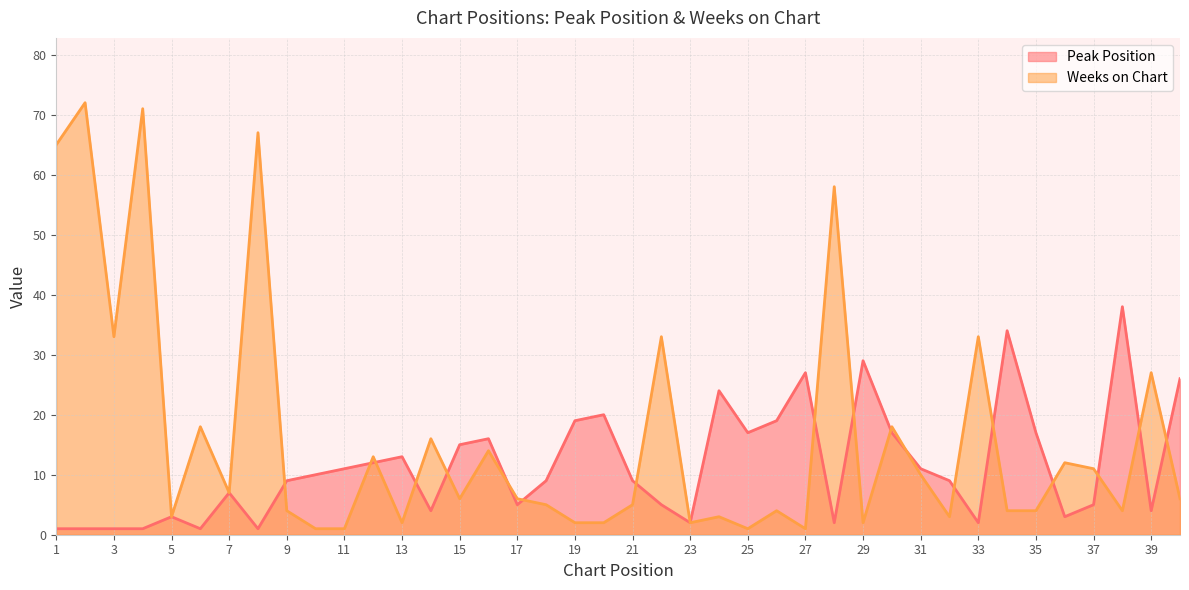

Which series has the largest total across all categories?

Weeks on Chart